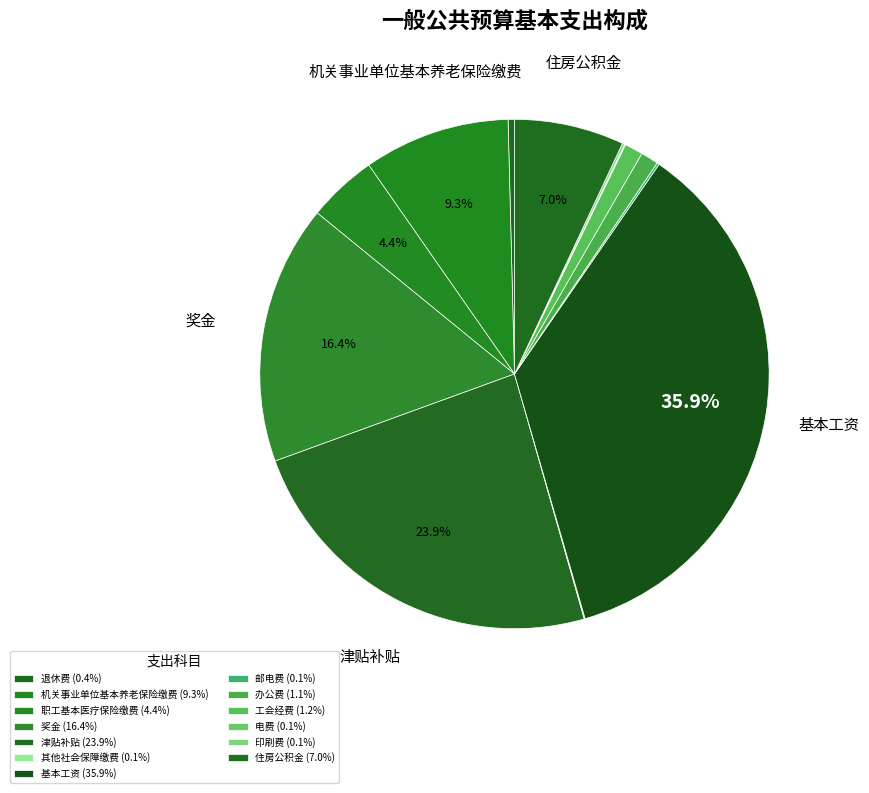

Is it true that 印刷费 is 0% of the pie?

True